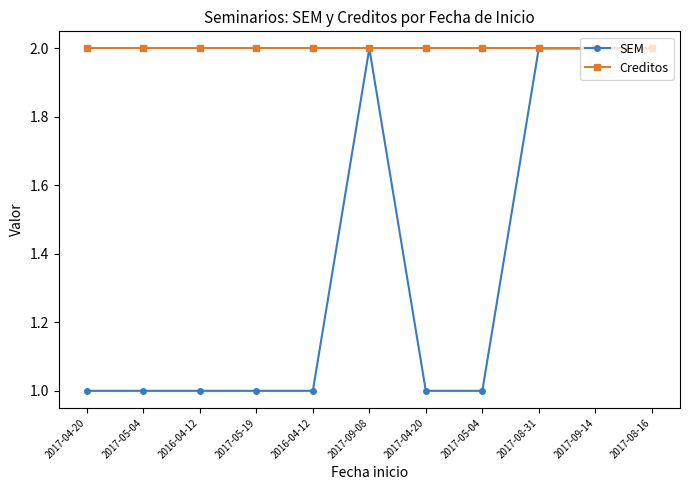

What are all the series names shown in the legend?

SEM, Creditos